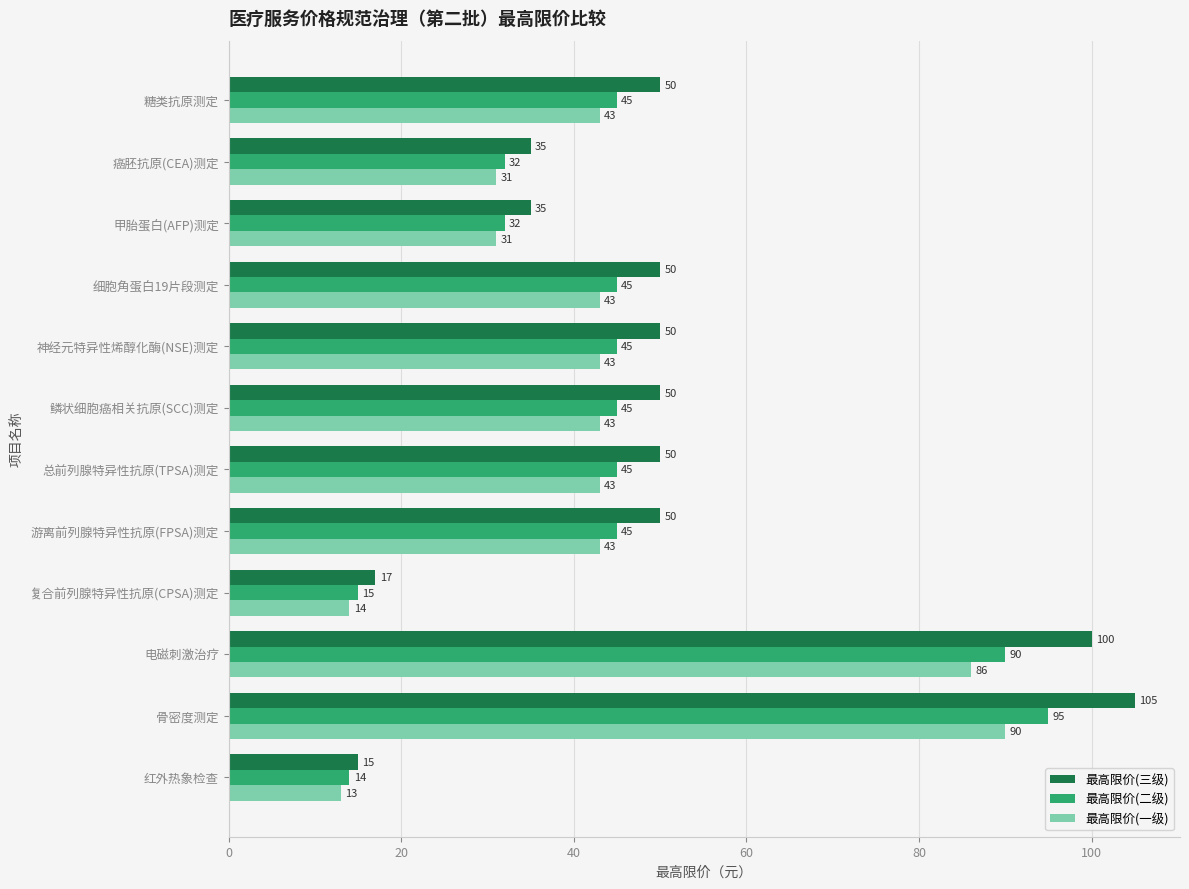

Which label corresponds to the smallest value in the chart?

红外热象检查